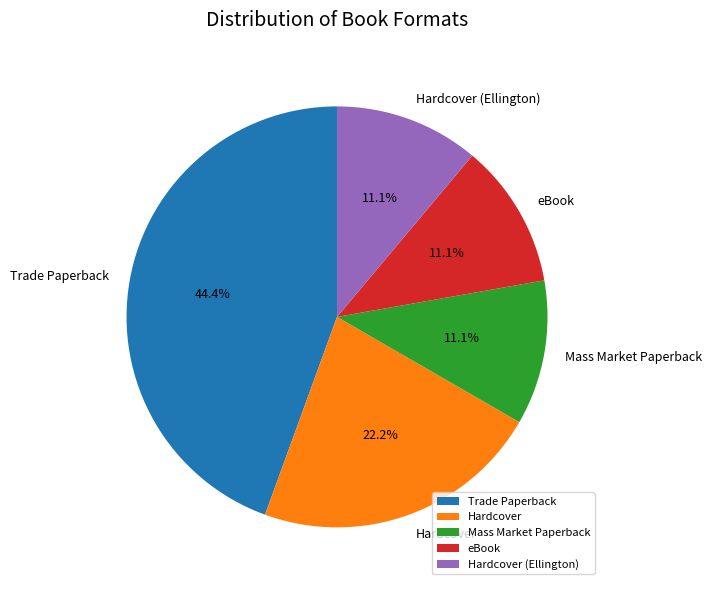

Is it true that Trade Paperback is 58% of the pie?

False